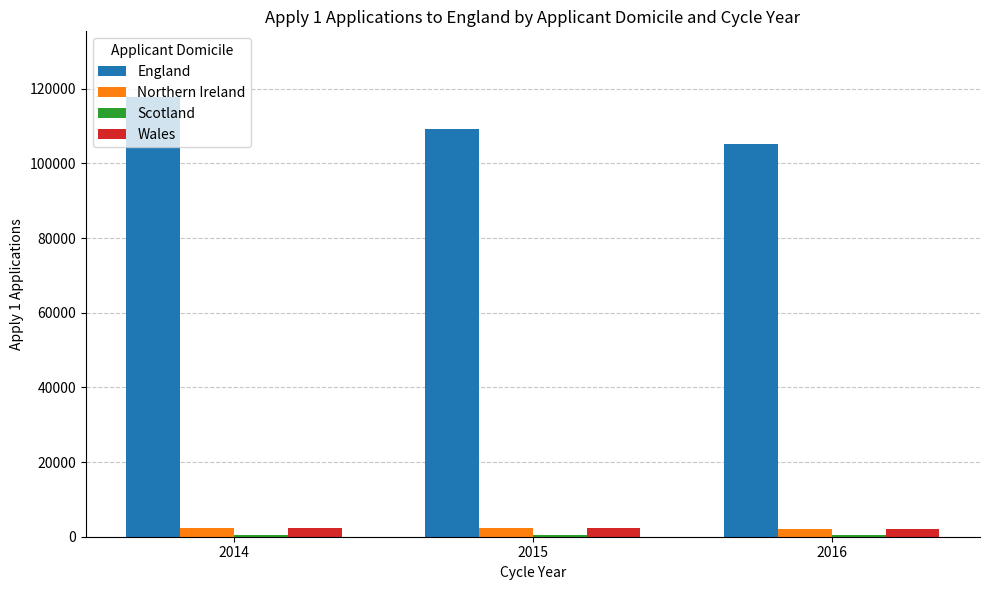

Which series has the largest total across all categories?

England